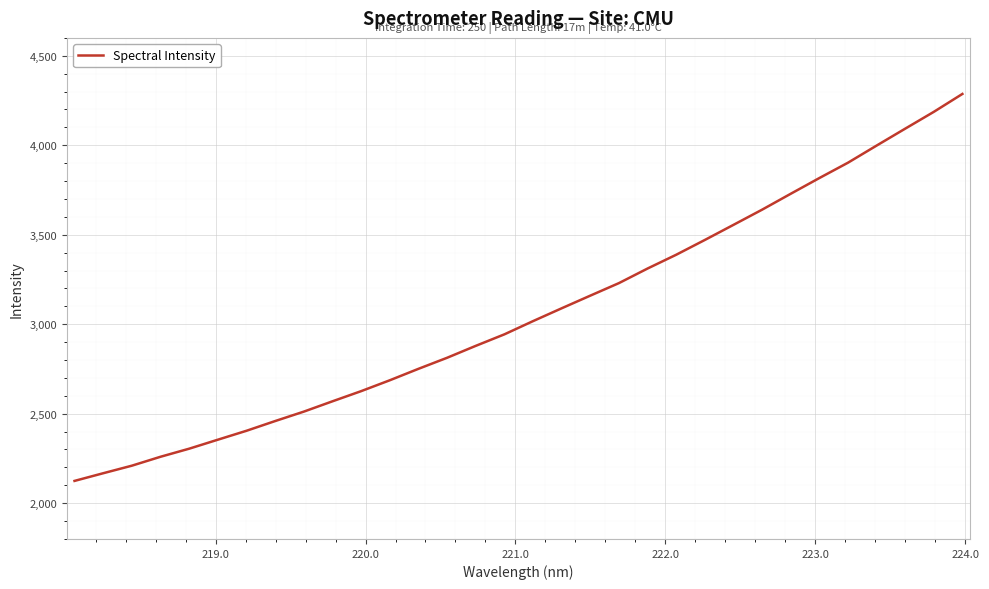

What is the smallest value displayed?

2124.5